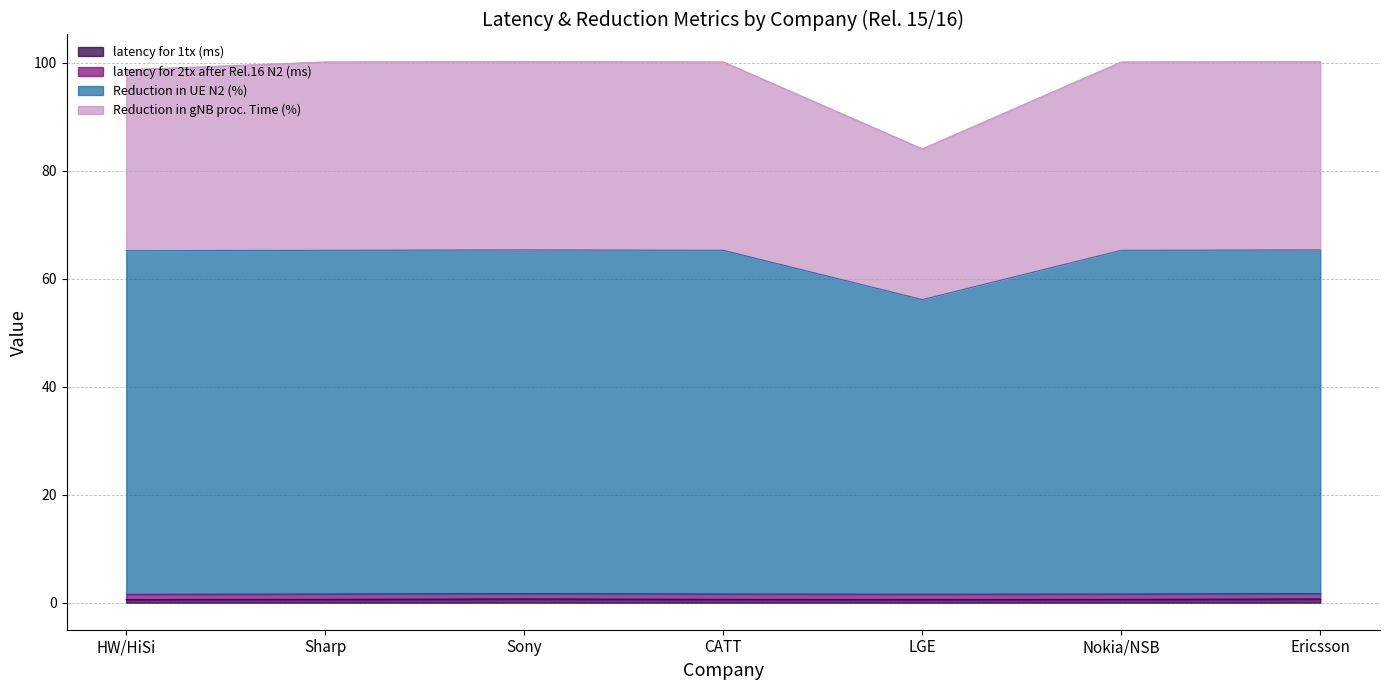

True or false: latency for 1tx (ms) and Reduction in UE N2 (%) intersect in this chart.

False